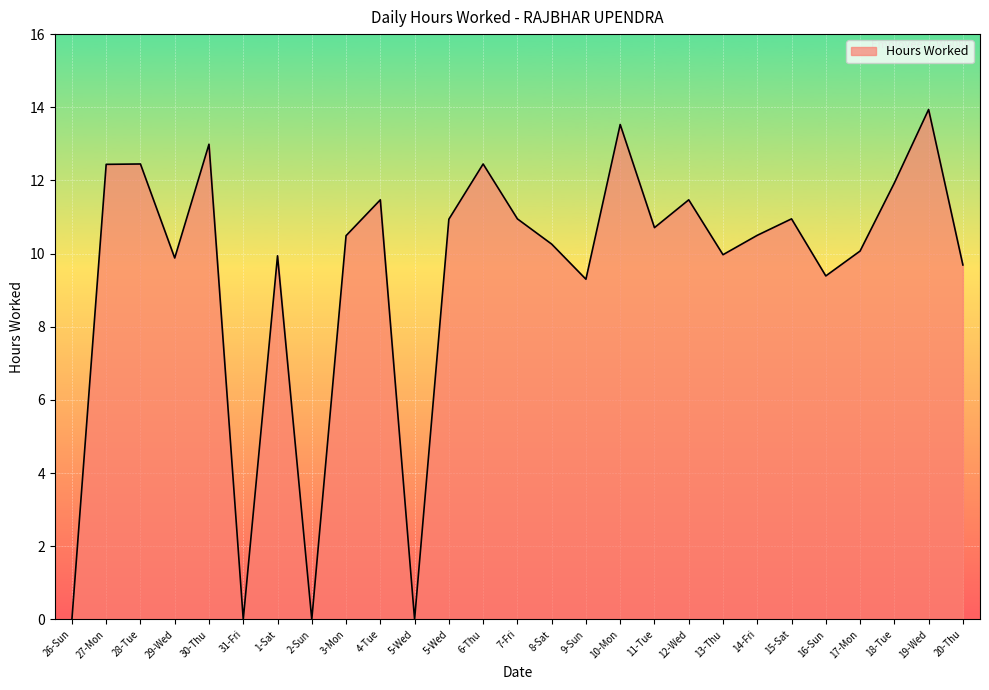

How many interior local valleys (lower than both neighbors) does the data have?

8